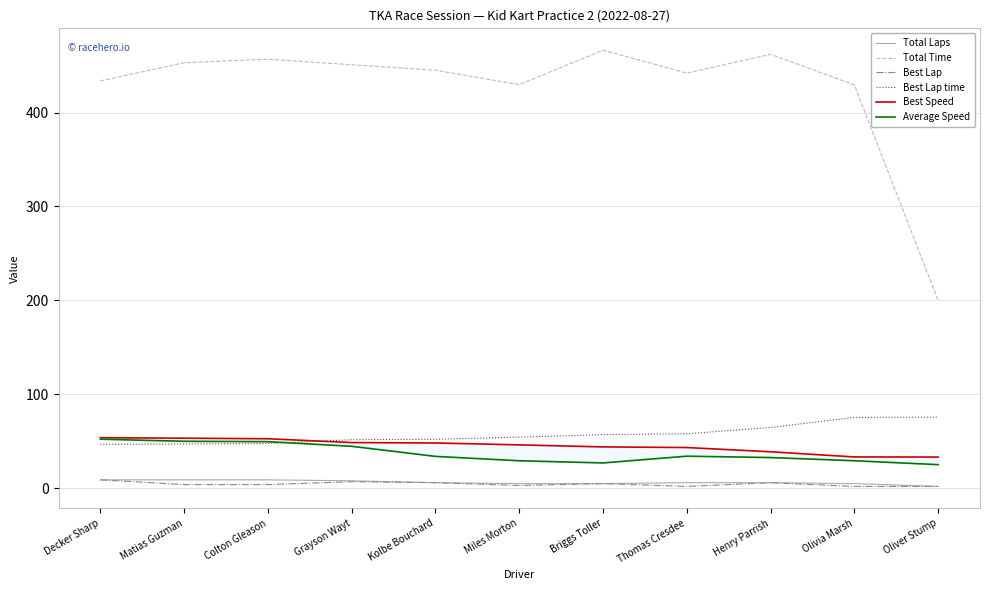

True or false: Best Lap time has more than 0 points higher than both neighbors.

False